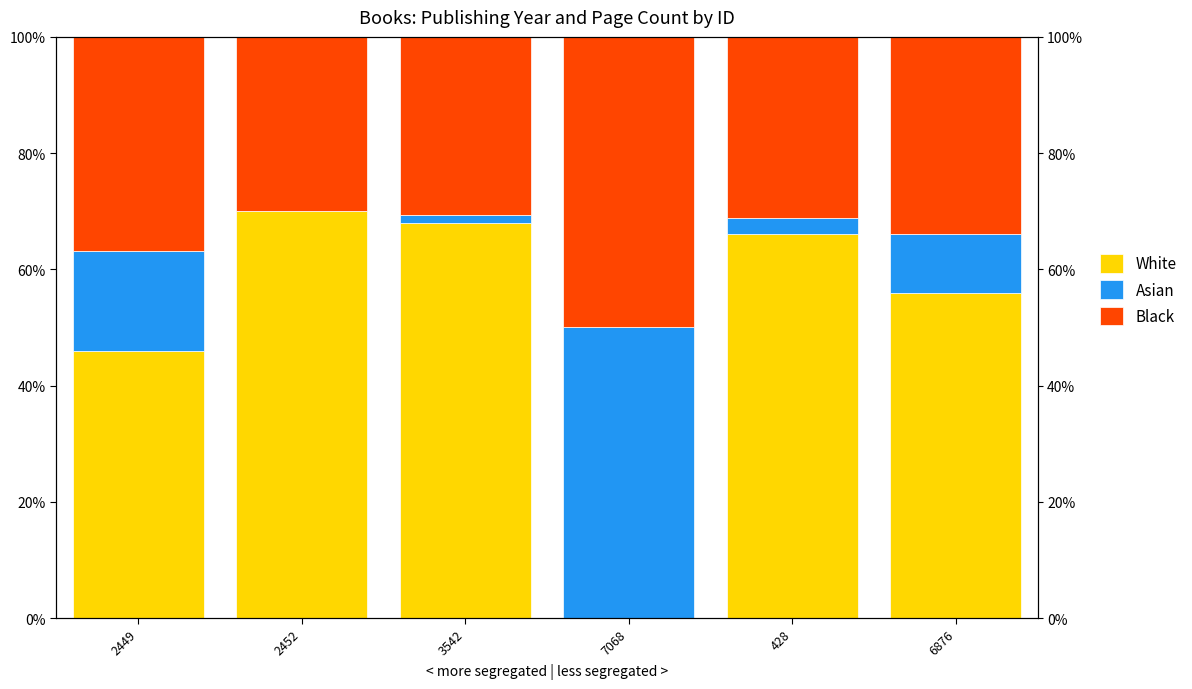

What is the sum of the Asian values at 3542 and 428?

4.3